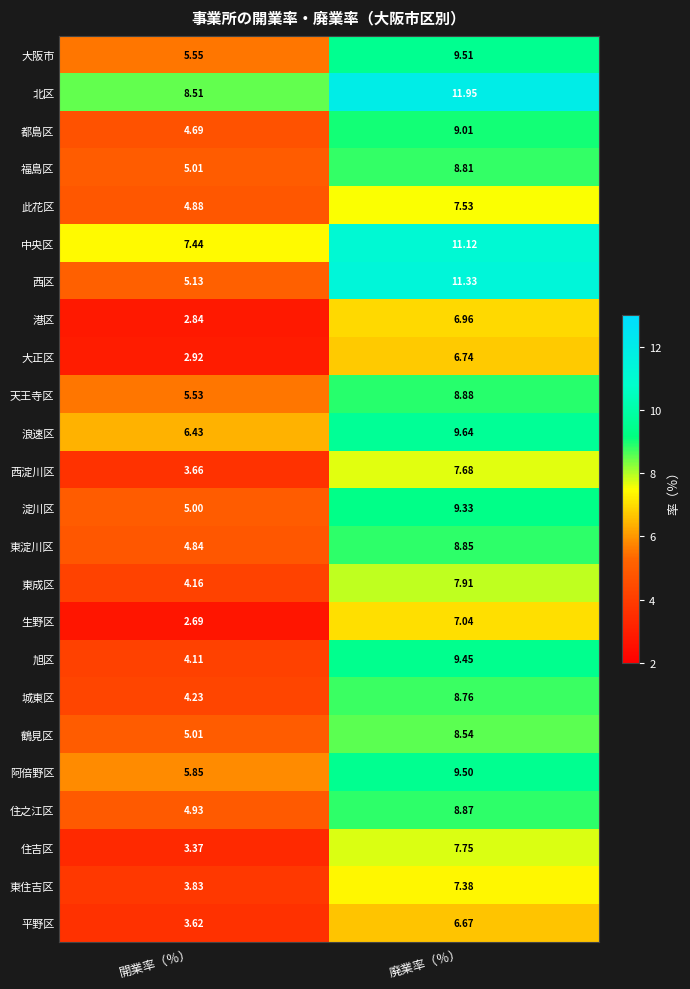

Between 開業率（％） and 廃業率（％）, which series saw the biggest shift?

西区